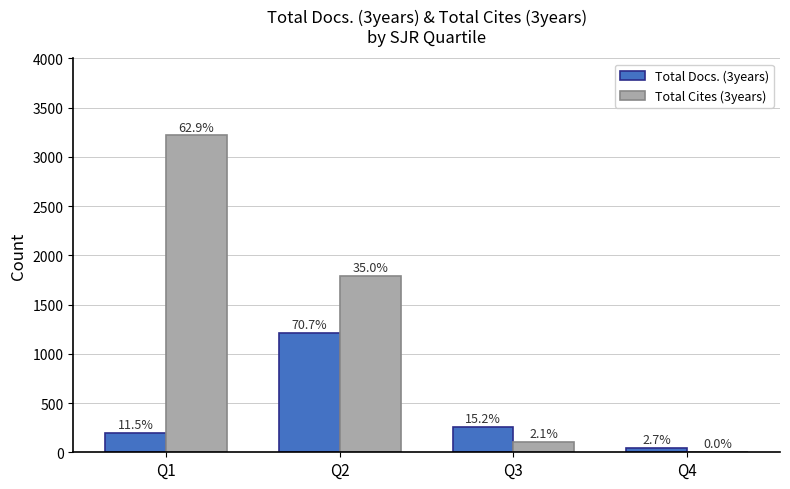

What is the highest value of the Total Cites (3years) series?

3218